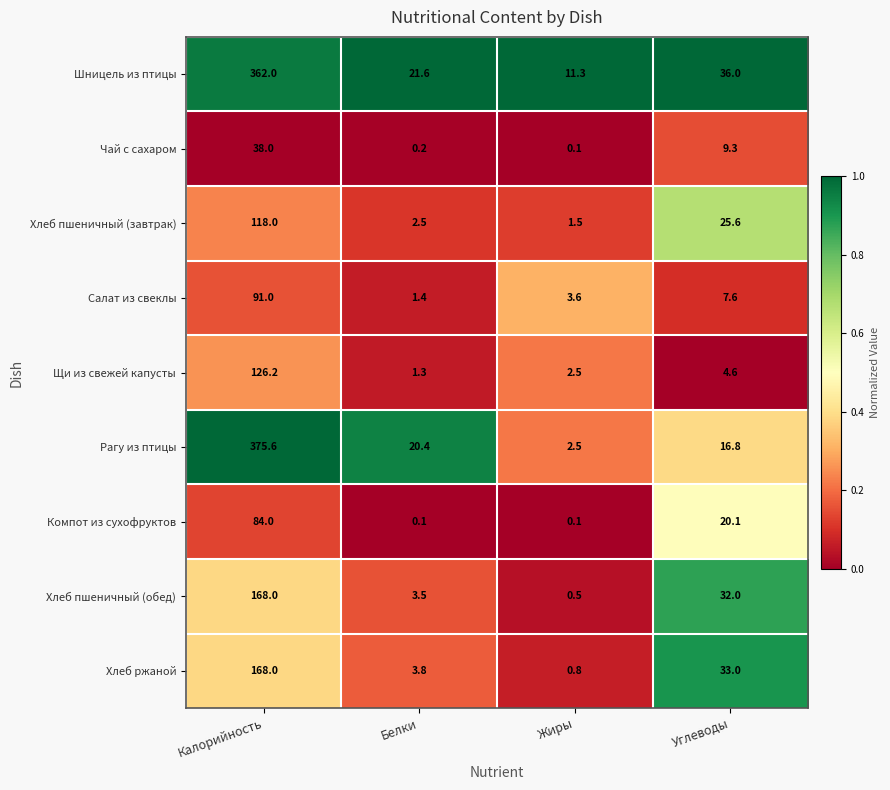

At which category is the sum across all series the highest?

Калорийность